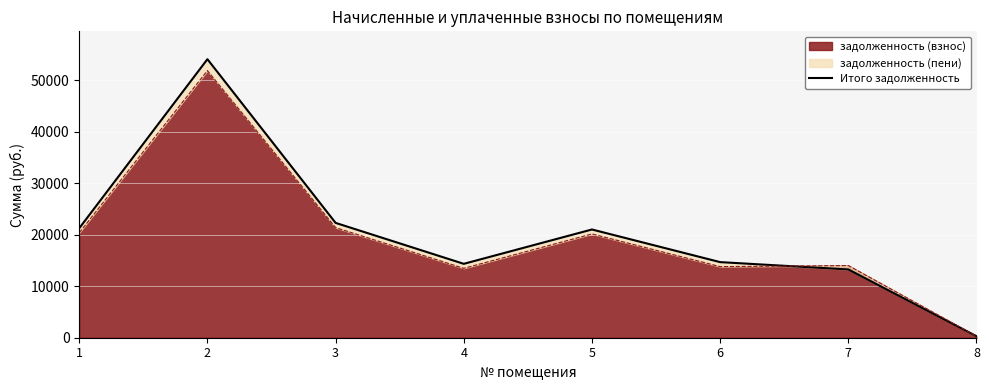

Approximately how many times larger is the value at 5 compared to 8?

72.7